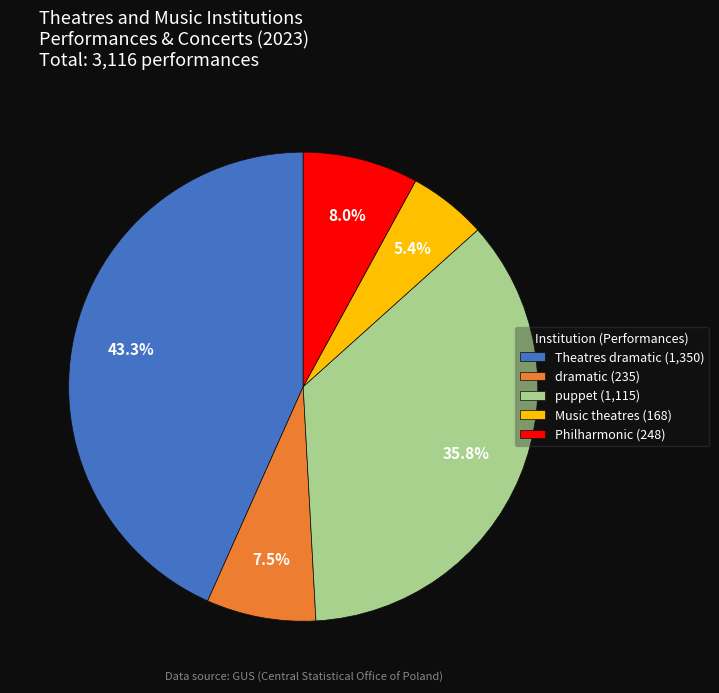

Do dramatic and Music theatres together represent more than half of the pie?

No